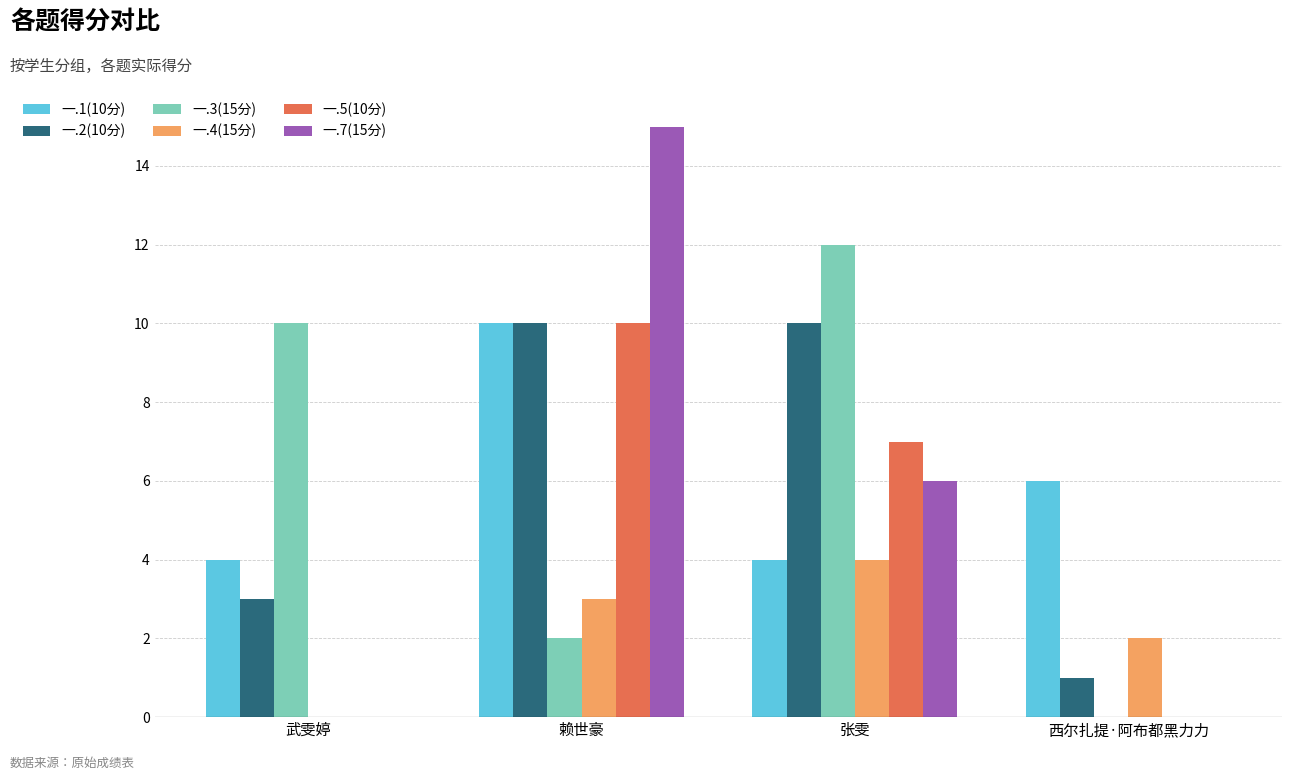

Is it true that 一.4(15分) equals 2 at 武雯婷?

False